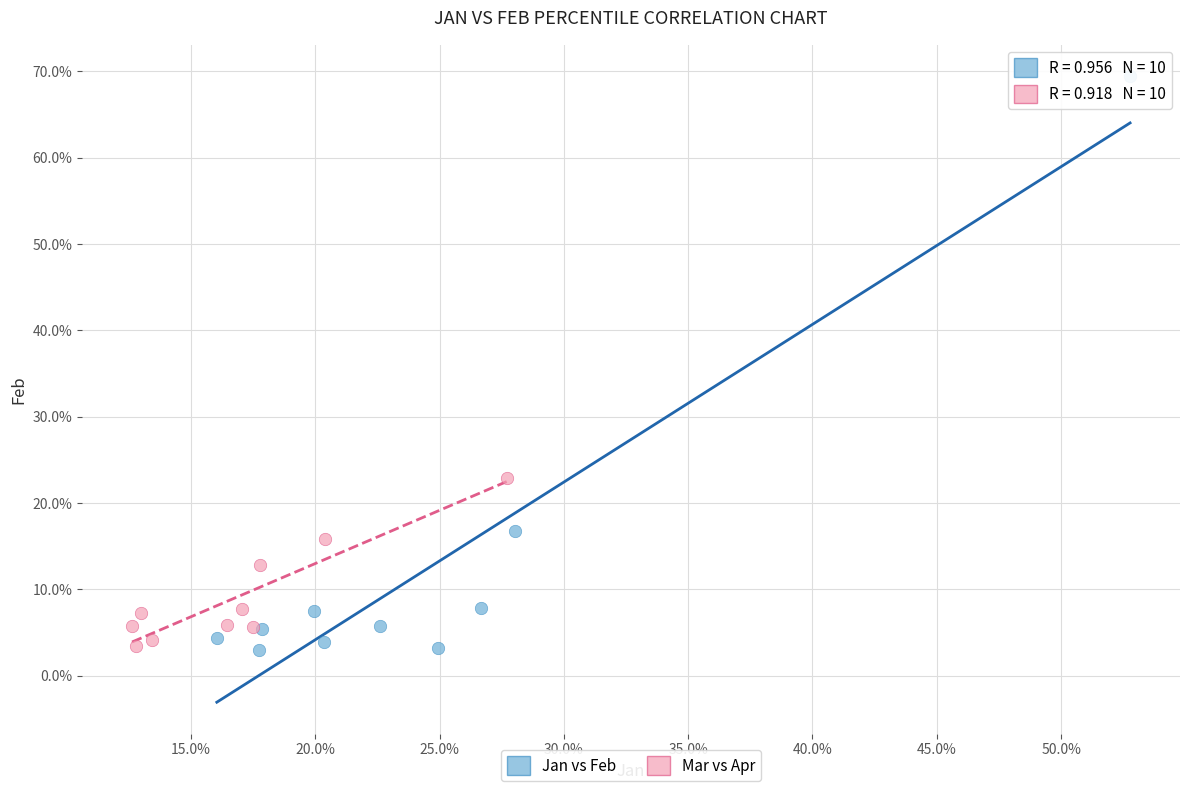

Which series reaches the maximum Y coordinate?

Jan vs Feb